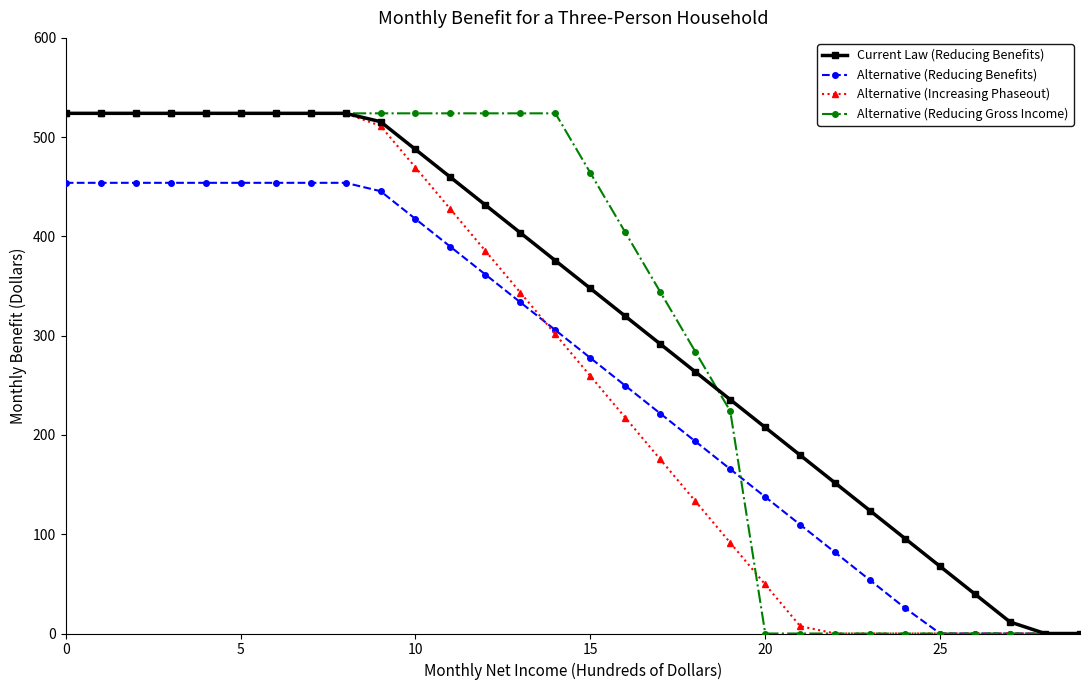

Does the chart have visible grid lines?

No